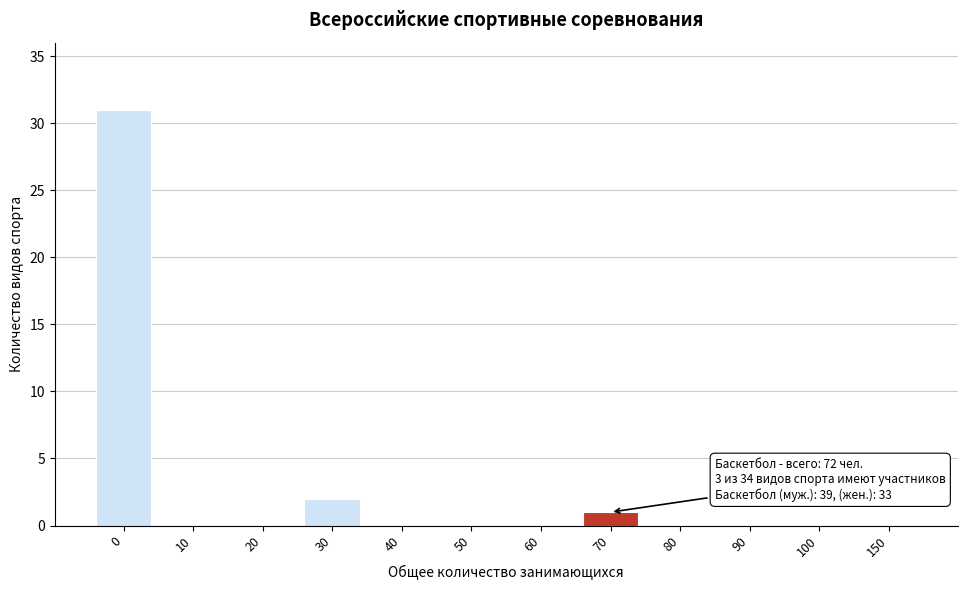

Reading left to right, transcribe all the data shown in this chart.

0=31	10=0	20=0	30=2	40=0	50=0	60=0	70=1	80=0	90=0	100=0	150=0